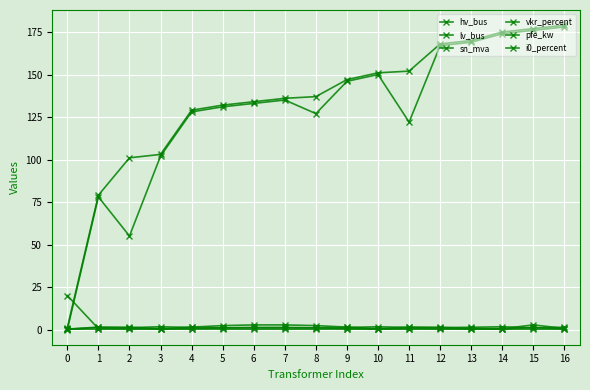

Does the chart have visible grid lines?

Yes